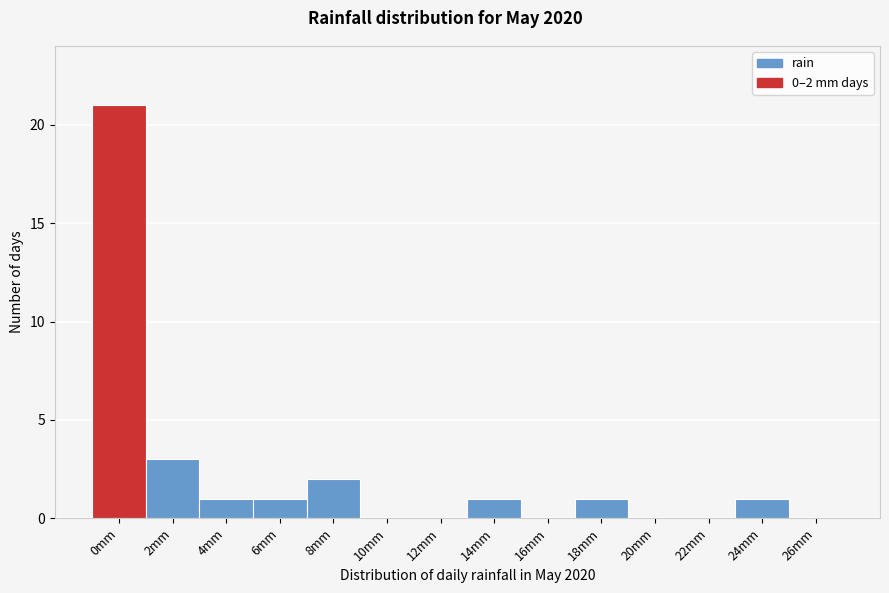

Reading left to right, what are all the values shown in this chart?

0mm=21	2mm=3	4mm=1	6mm=1	8mm=2	10mm=0	12mm=0	14mm=1	16mm=0	18mm=1	20mm=0	22mm=0	24mm=1	26mm=0